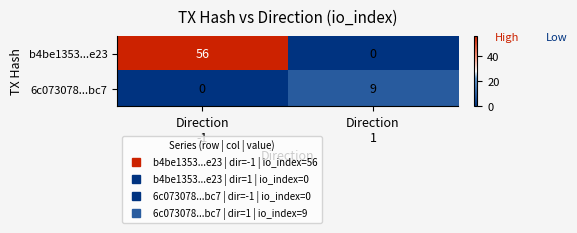

What is the difference between the maximum and minimum values in the b4be1353...e23 series?

56